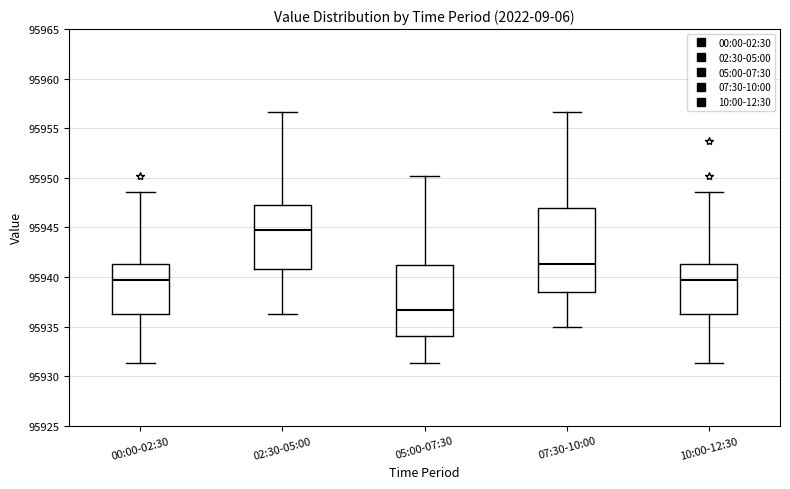

Reading left to right, transcribe this box plot: for each box, give where its median line is, the range the box spans, and where its two whiskers end, as read against the y-axis. The values are not printed on the chart, so give them approximately, as read against the axis.

00:00-02:30: median 95939.5, box 95936.5 to 95941.5, whiskers 95931.5 to 95948.5
02:30-05:00: median 95945.0, box 95941.0 to 95947.0, whiskers 95936.0 to 95956.5
05:00-07:30: median 95936.5, box 95934.0 to 95941.0, whiskers 95931.5 to 95950.0
07:30-10:00: median 95941.5, box 95938.5 to 95947.0, whiskers 95935.0 to 95956.5
10:00-12:30: median 95939.5, box 95936.5 to 95941.5, whiskers 95931.5 to 95948.5